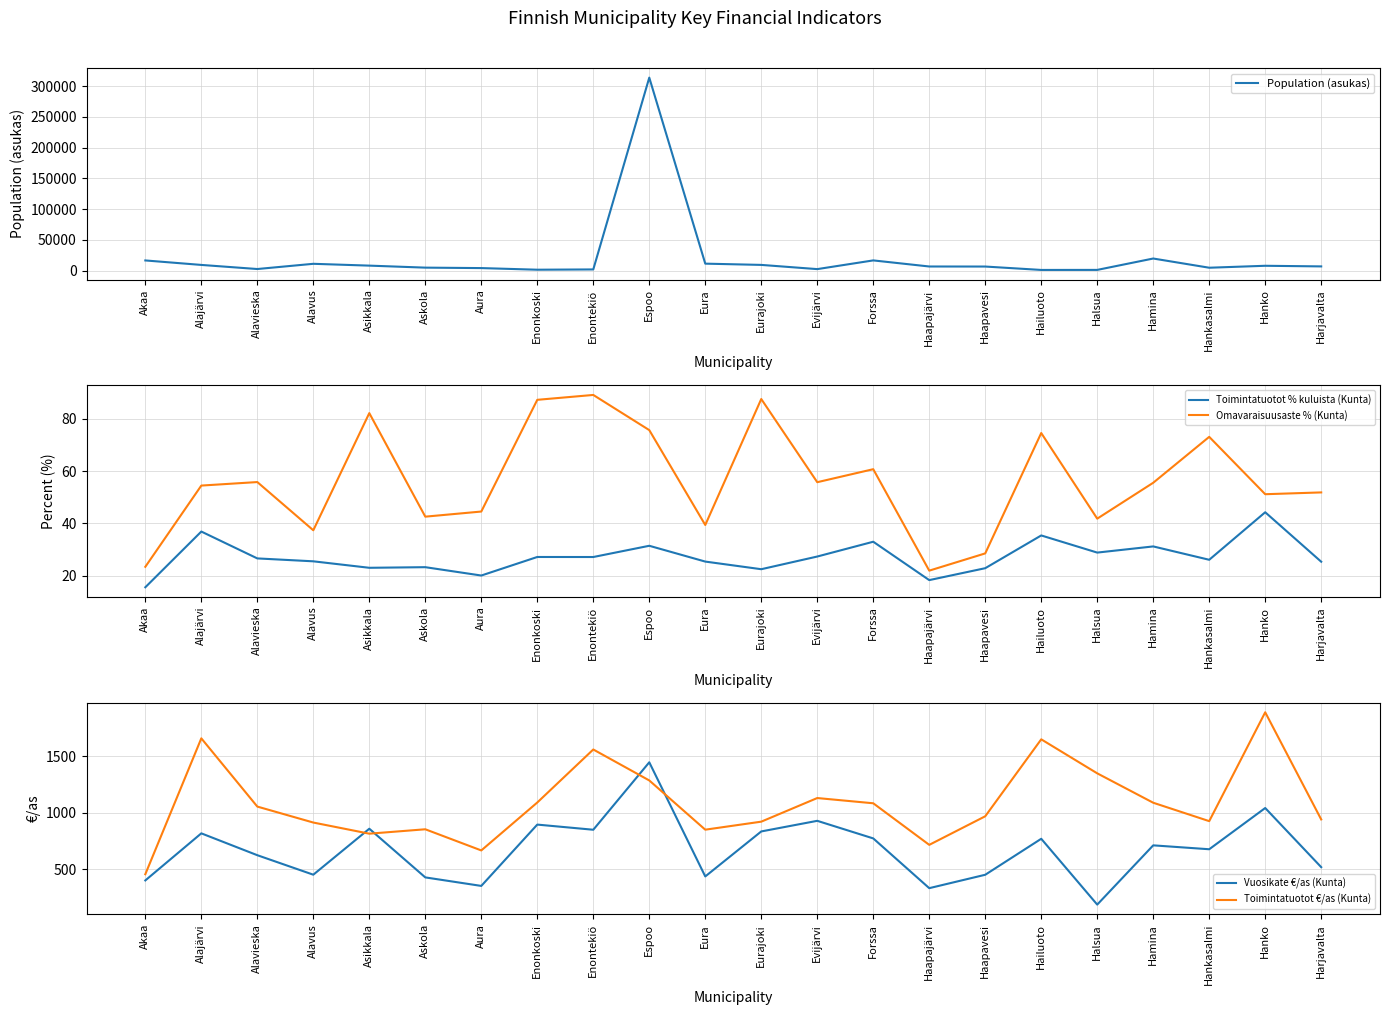

How many distinct data groups are displayed?

5